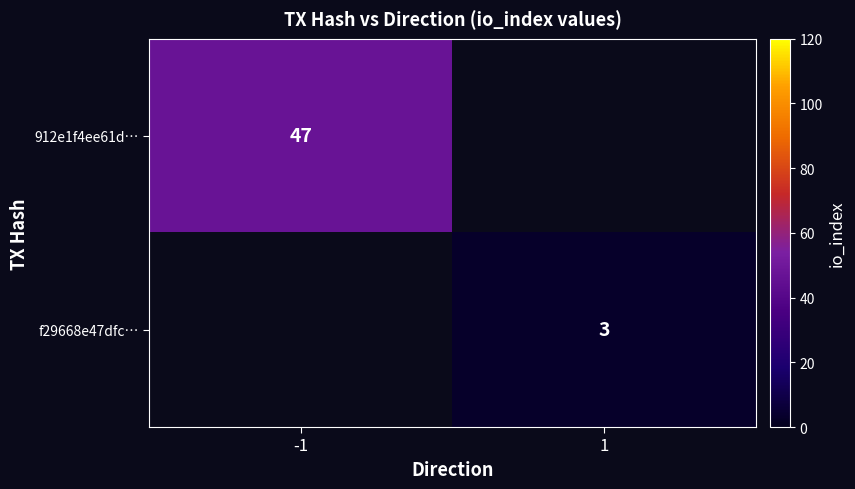

True or false: 912e1f4ee61d… has a value of 47 at -1.

True